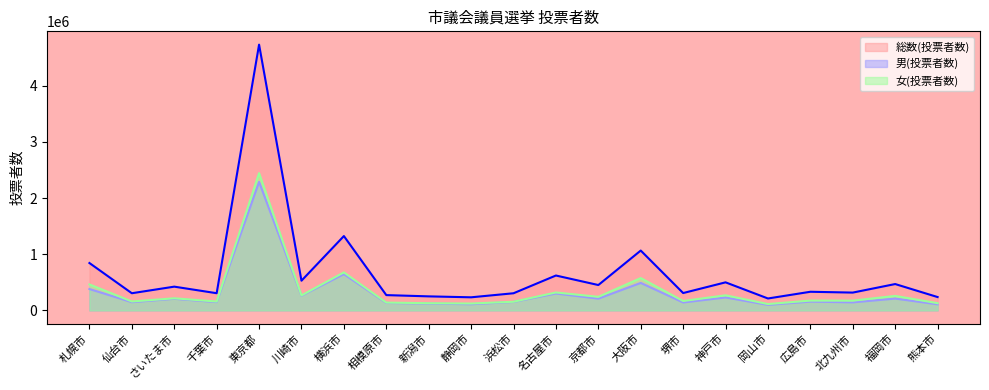

What is the difference between the maximum and minimum values in the 女(投票者数) series?

2328646